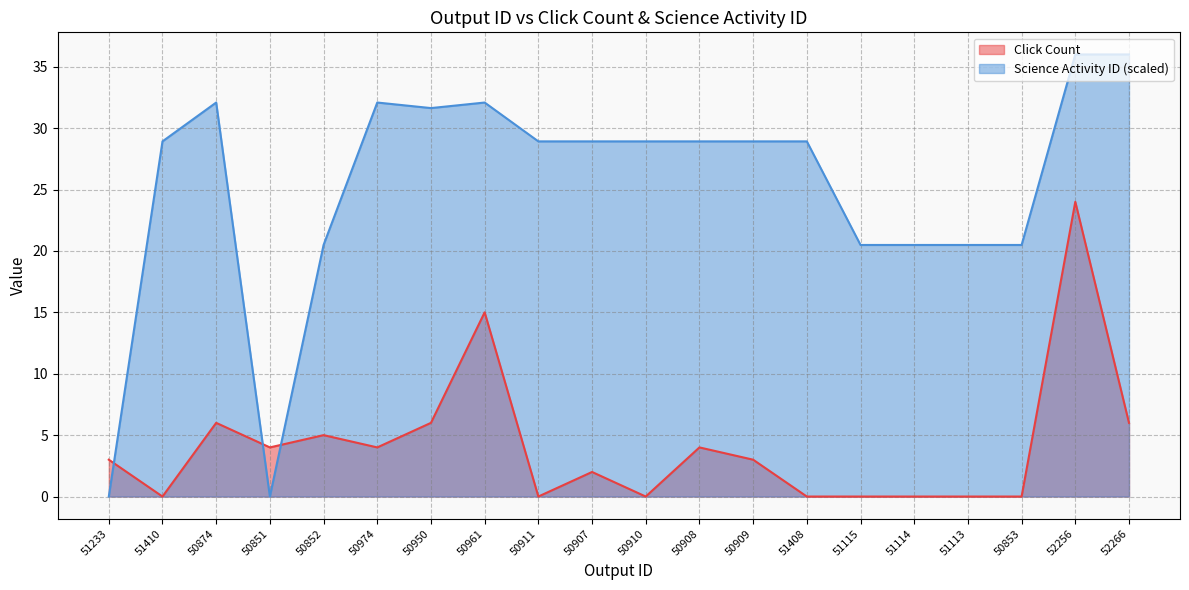

Rank the series at 51233 from highest to lowest value.

Click Count, Science Activity ID (scaled)